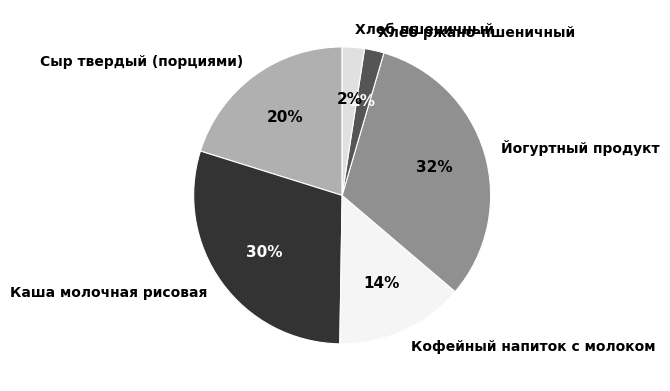

What is the largest slice in the pie chart?

Йогуртный продукт